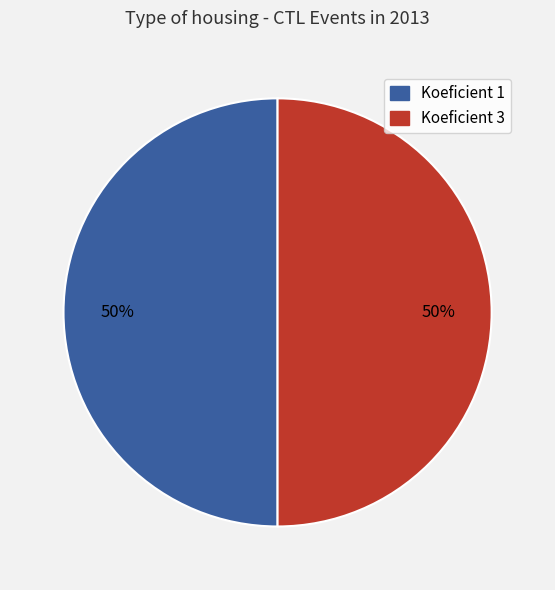

To the nearest percent, what is the average slice percentage?

50%